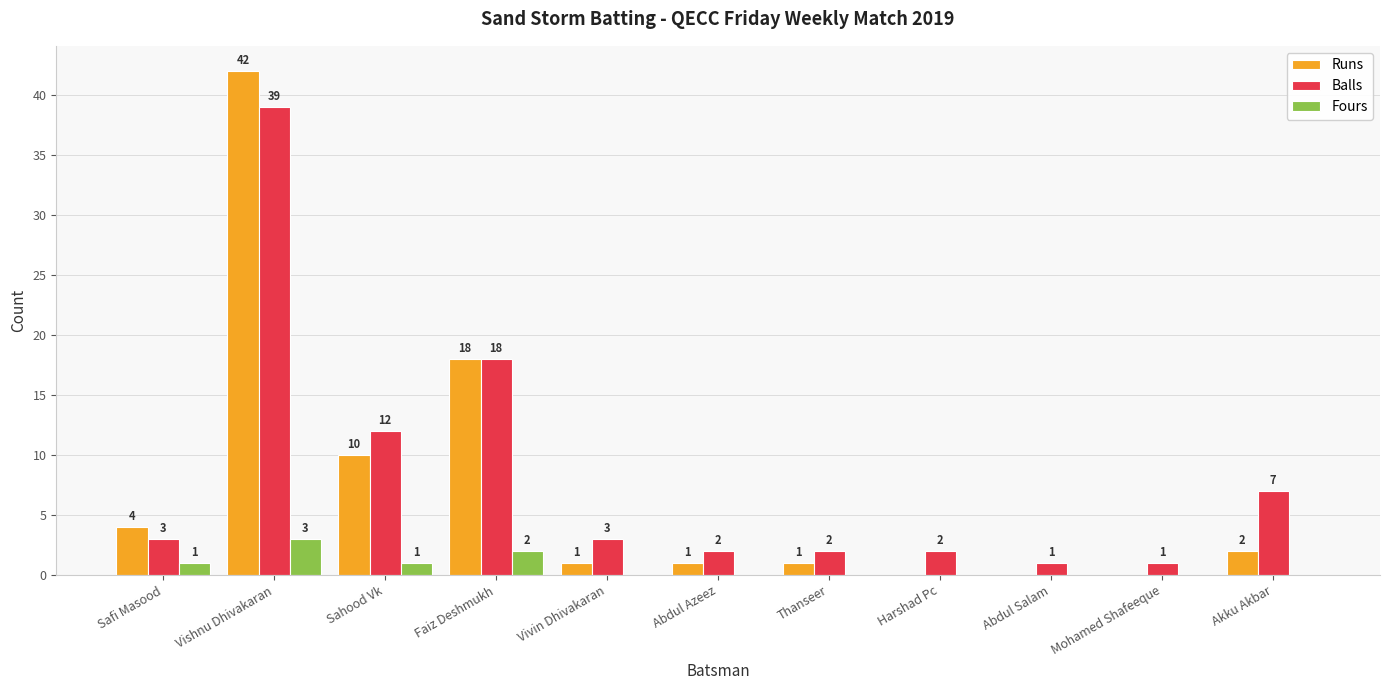

At which label is Runs closest to 21?

Faiz Deshmukh